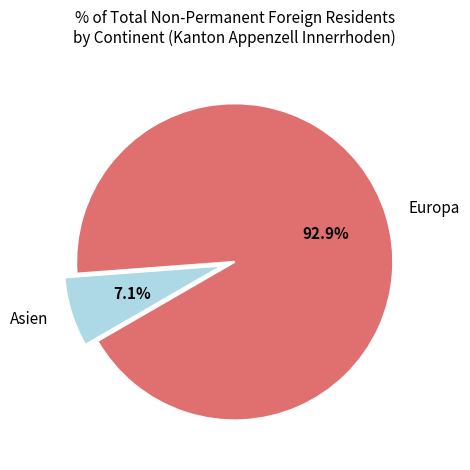

Rank the categories by value from highest to lowest.

Europa, Asien